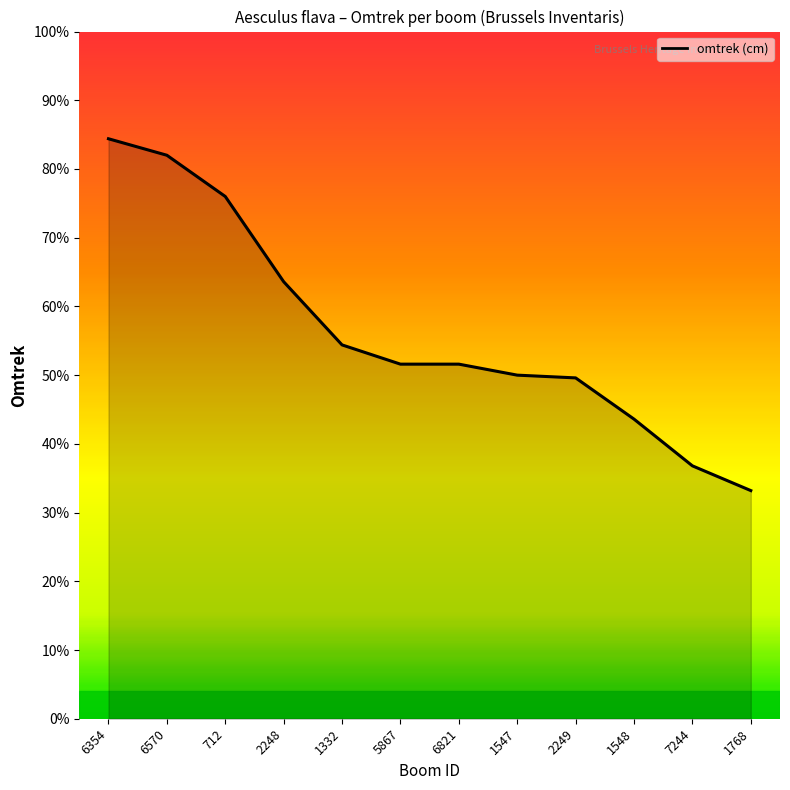

Is this an area chart (filled region under the line)?

Yes